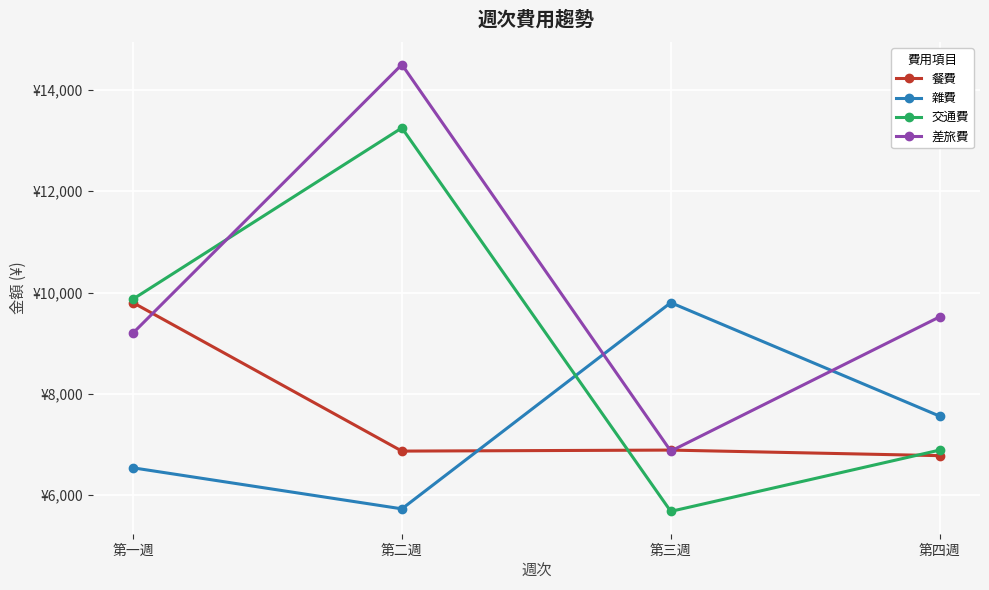

What are all the series names shown in the legend?

餐費, 雜費, 交通費, 差旅費